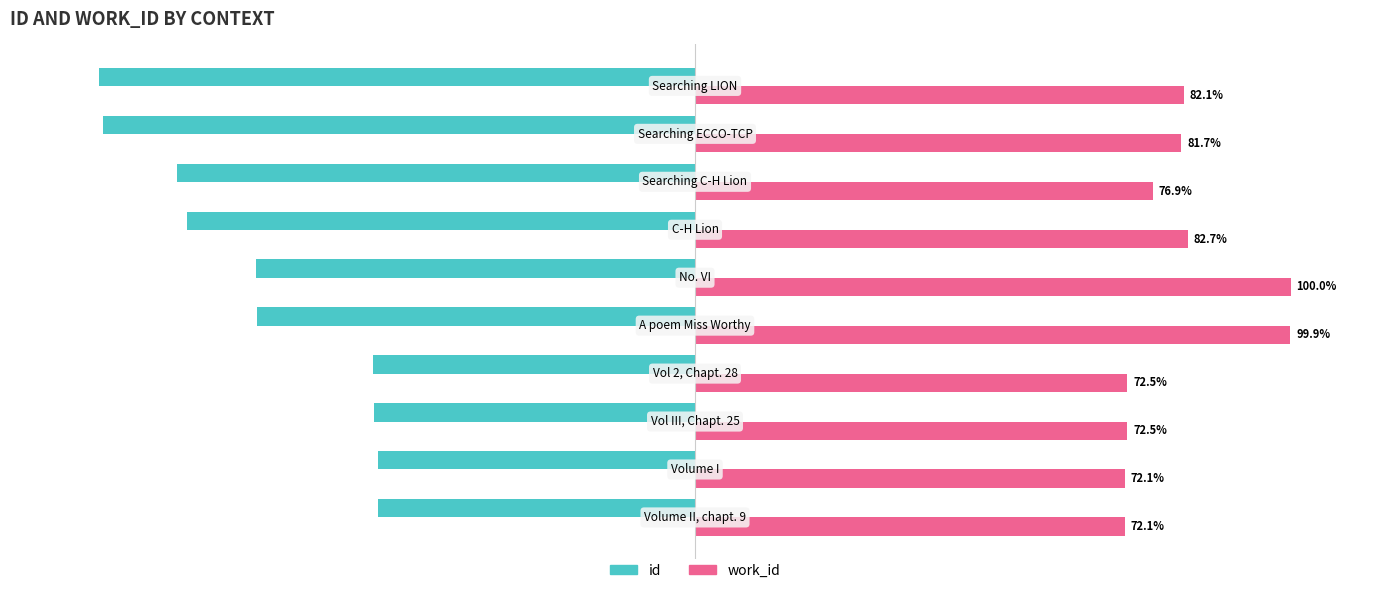

Rank the series by their average value, from highest to lowest.

work_id, id